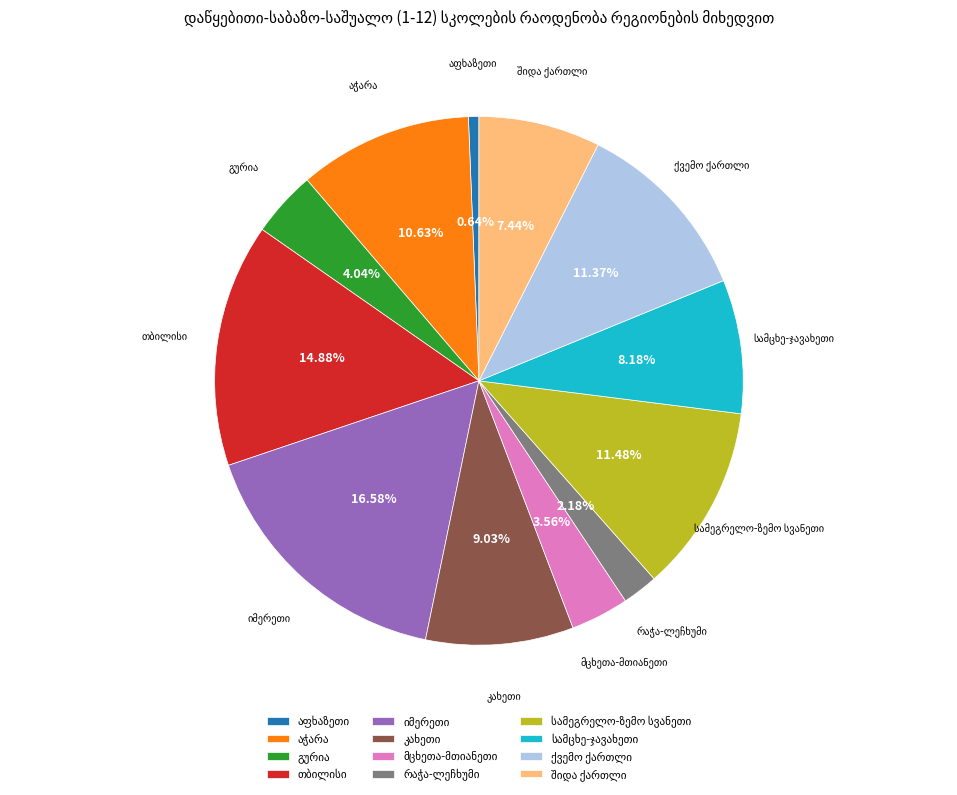

Is there a majority slice in this chart?

No